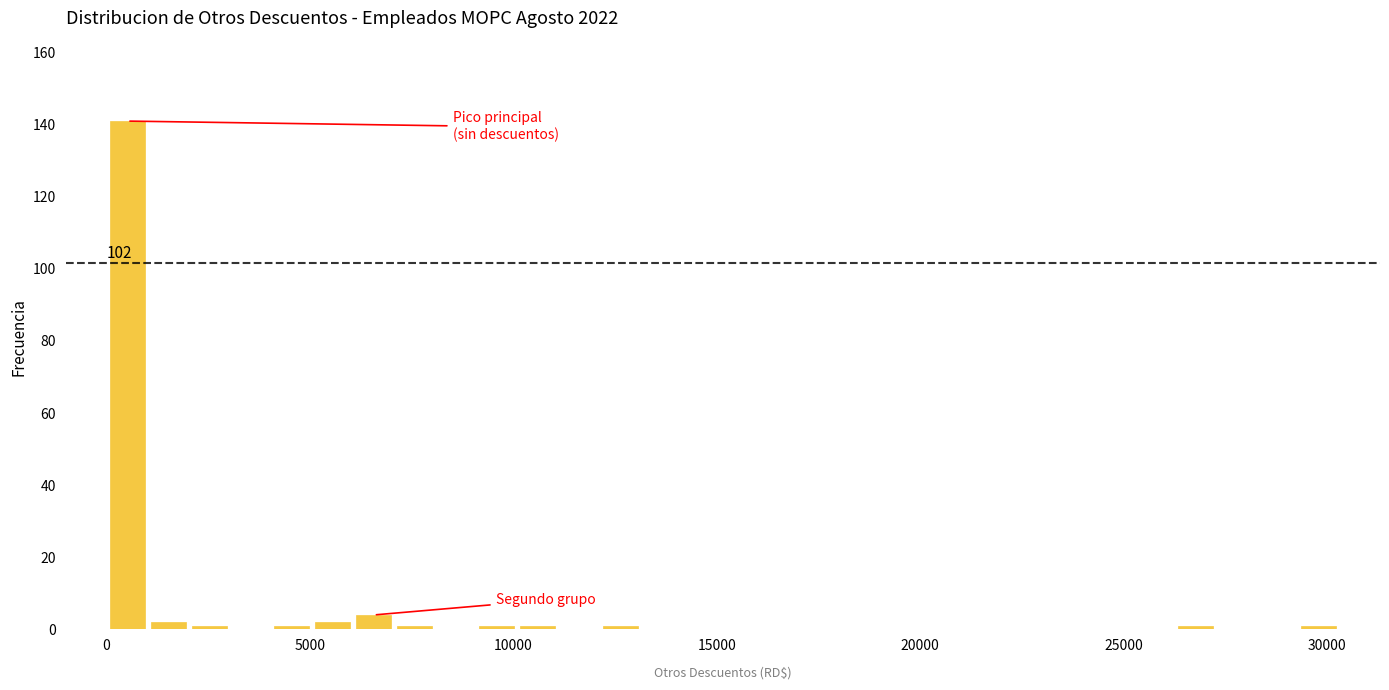

Read against the x-axis, roughly where is the centre of the tallest bar?

500